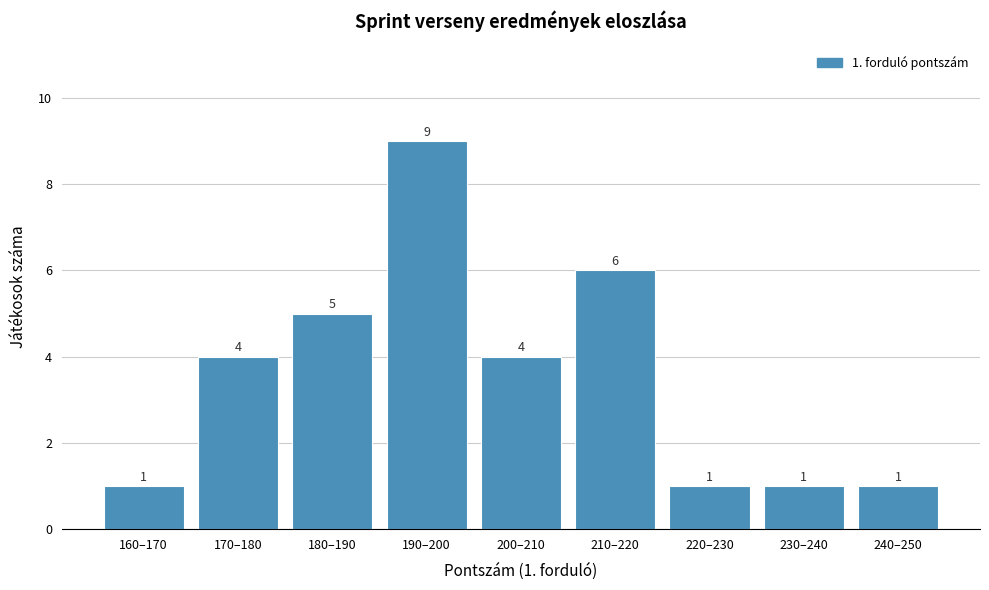

Reading left to right, extract all data points from this chart.

1	4	5	9	4	6	1	1	1